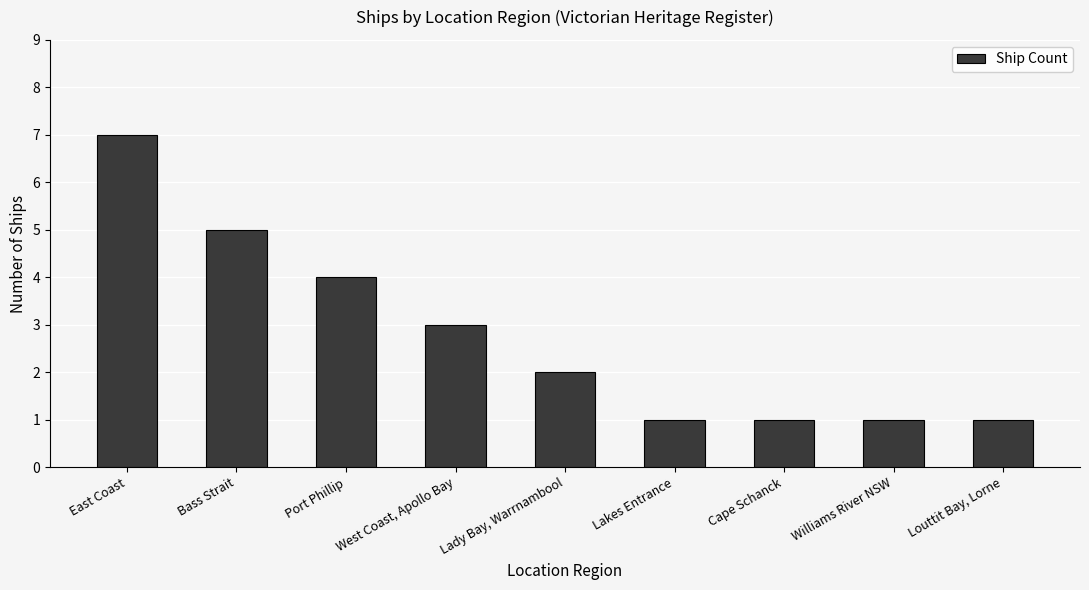

What is the approximate value at Lady Bay, Warrnambool?

2